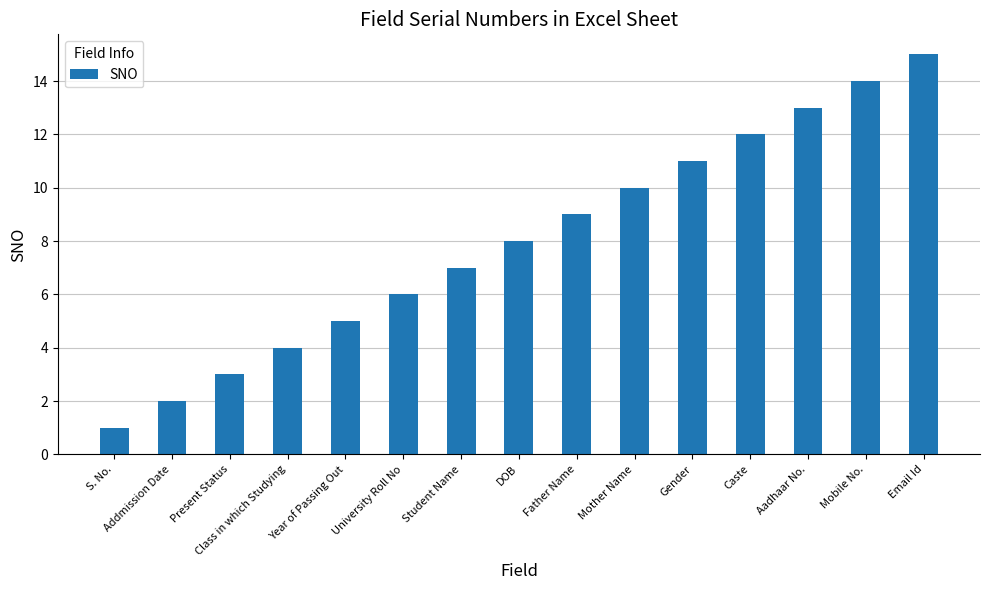

How many data points does each series have?

15